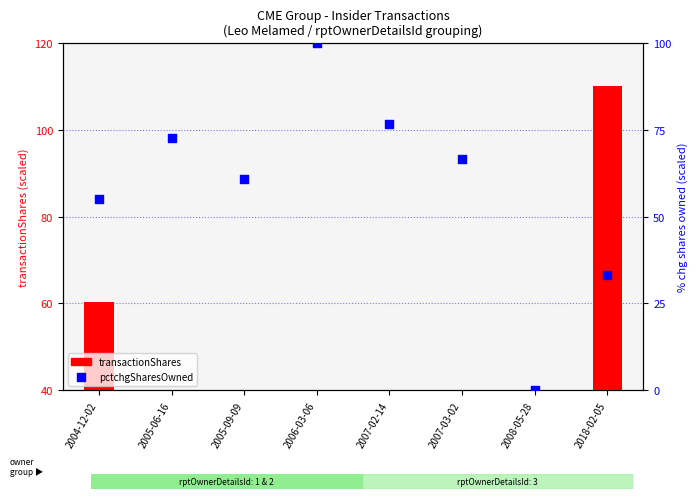

What are all the series names shown in the legend?

transactionShares, pctchgSharesOwned